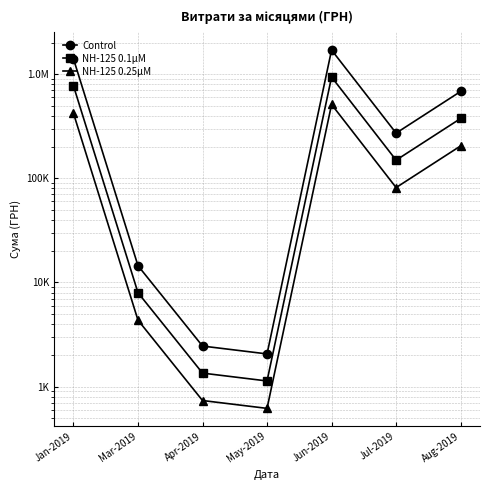

Which category has the highest value in the NH-125 0.25μM series?

Jun-2019